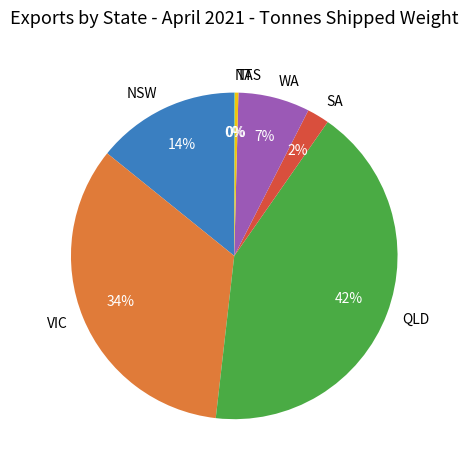

Does any single category account for the majority?

No